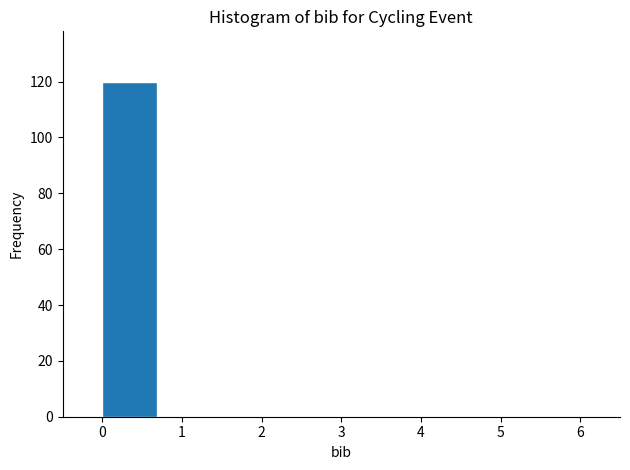

Reading left to right, list every bar in this chart as the range it spans on the x-axis followed by its height. Neither the bar edges nor the heights are printed on the chart, so give them approximately, as read against the axes.

0.0 to 0.9: 120
0.9 to 1.7: 0
1.7 to 2.6: 0
2.6 to 3.4: 0
3.4 to 4.3: 0
4.3 to 5.1: 0
5.1 to 6.0: 0